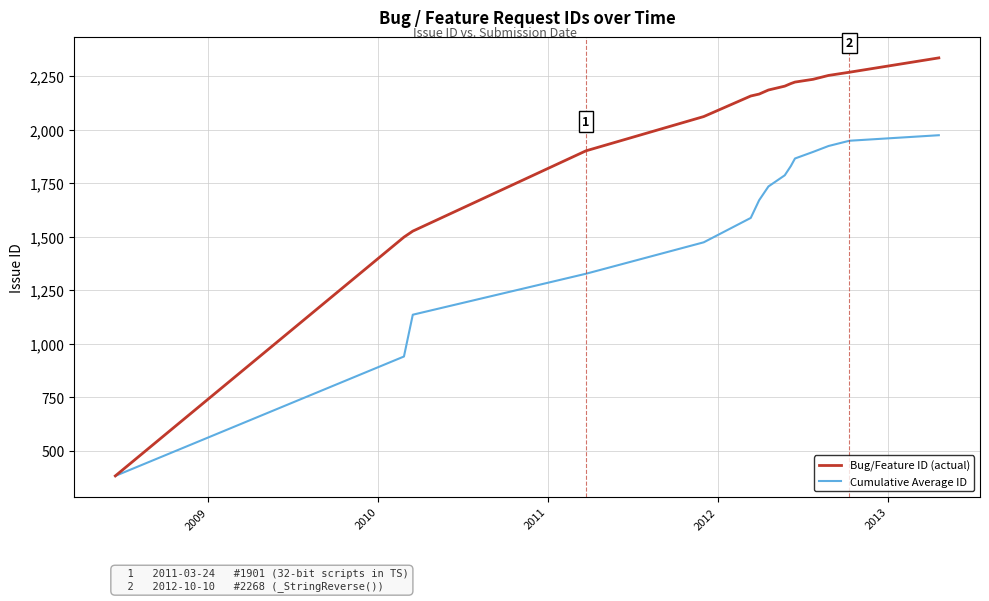

Rank the series by their average value, from lowest to highest.

Cumulative Average ID, Bug/Feature ID (actual)